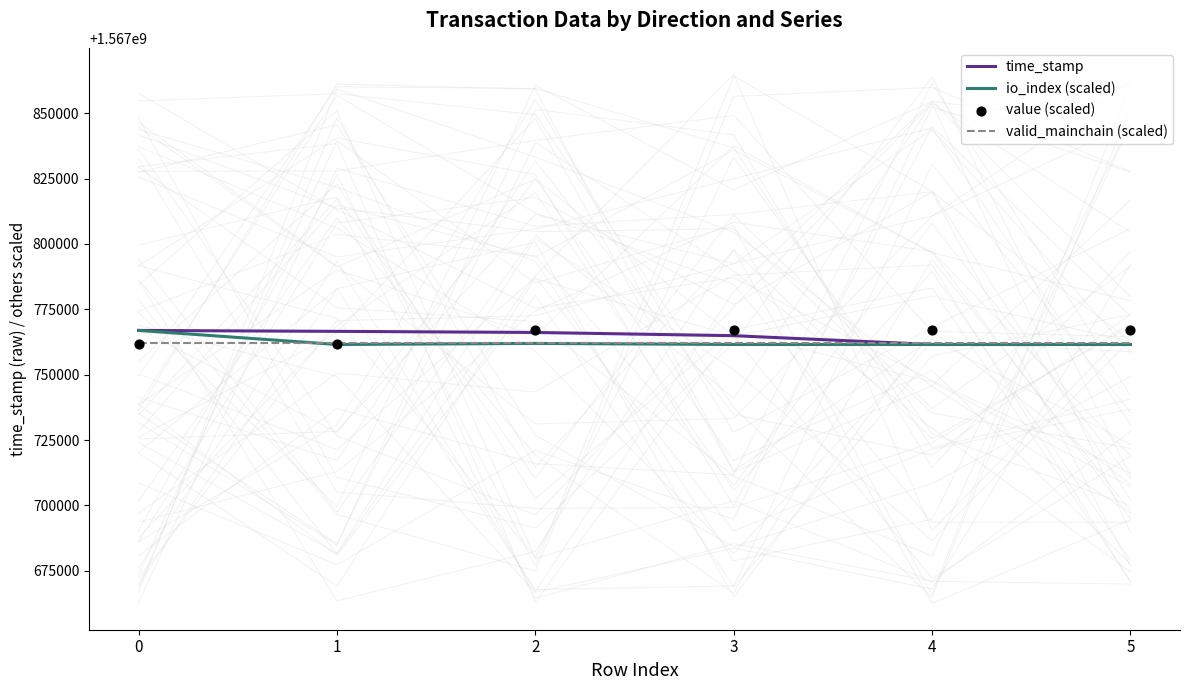

What is the total value across all series at 2?

6271057026.7